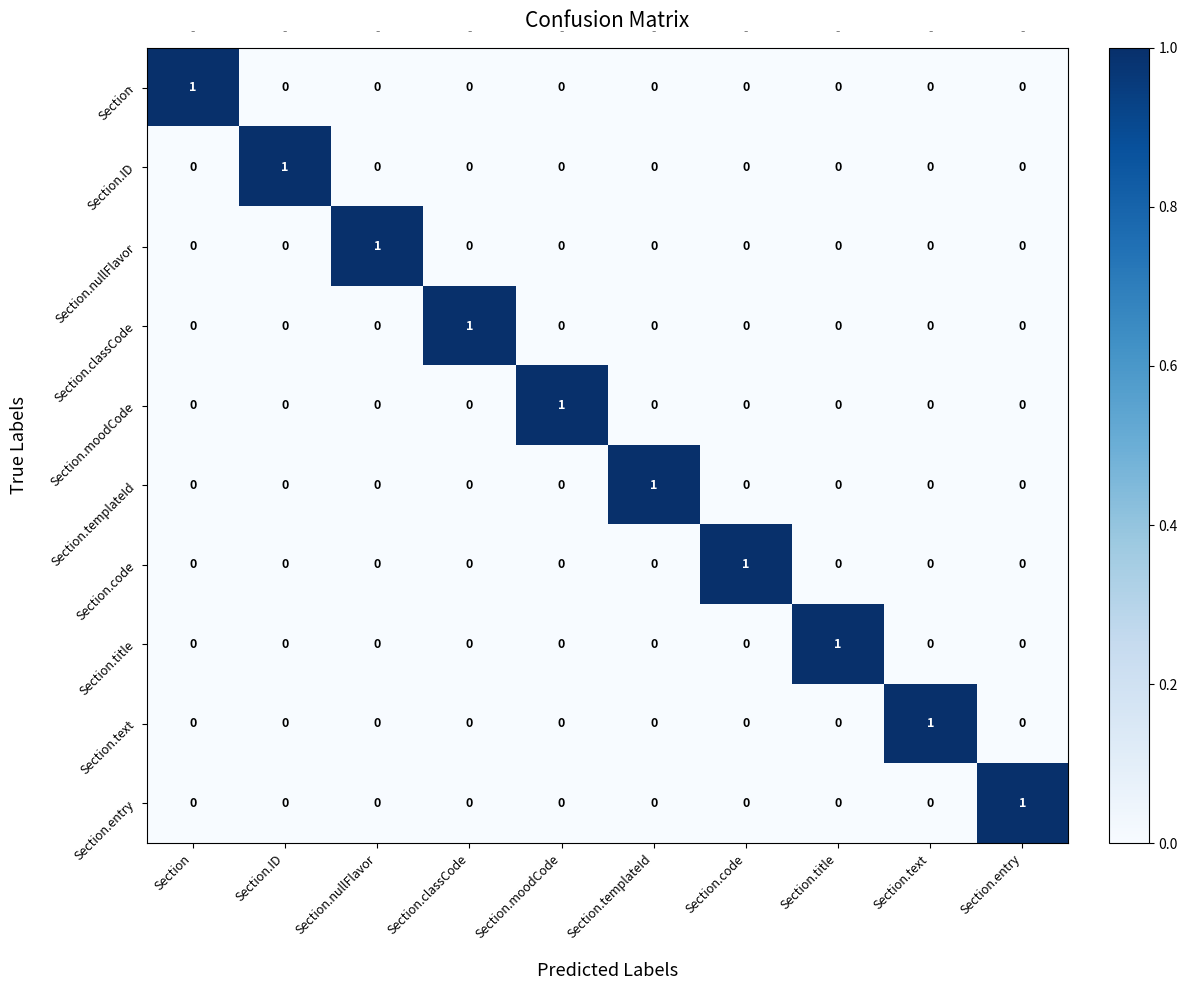

At how many categories does at least one series exceed 0?

10